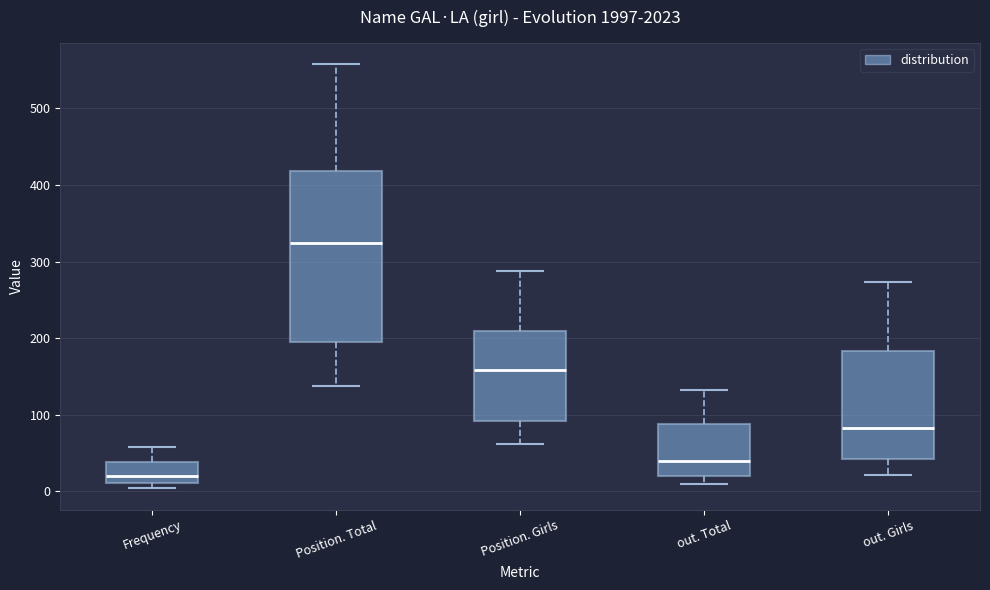

Reading left to right, read every box against the y-axis: the position of its median line, the range the box covers, and the ends of its whiskers. The values are not printed on the chart, so give them approximately, as read against the axis.

Frequency: median 20, box 10 to 40, whiskers 0 to 60
Position. Total: median 320, box 200 to 420, whiskers 140 to 560
Position. Girls: median 160, box 90 to 210, whiskers 60 to 290
out. Total: median 40, box 20 to 90, whiskers 10 to 130
out. Girls: median 80, box 40 to 180, whiskers 20 to 270